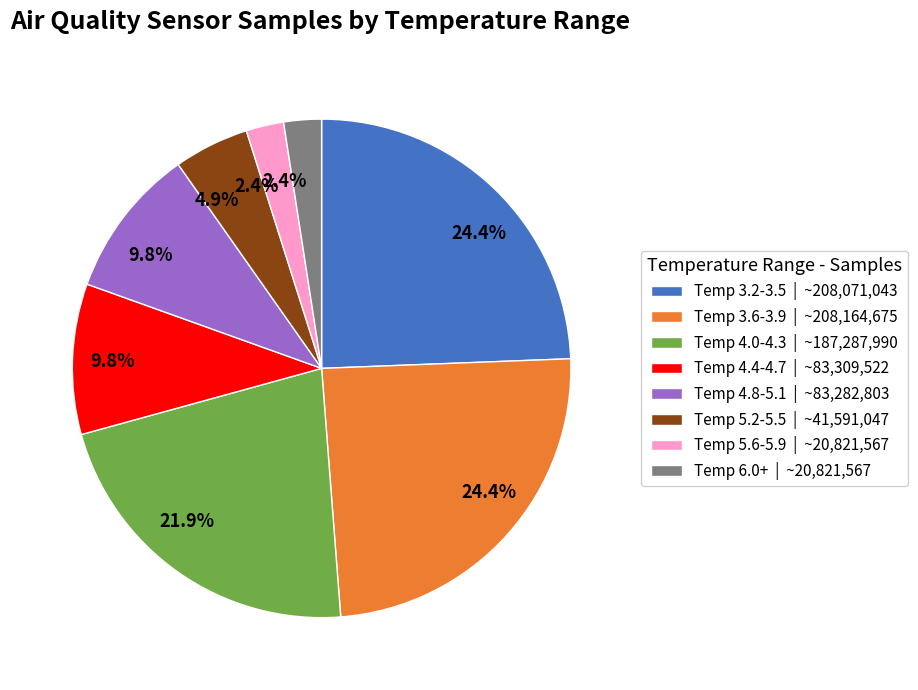

Approximately how many times larger is the value at Temp 3.2-3.5 compared to Temp 4.0-4.3?

1.1